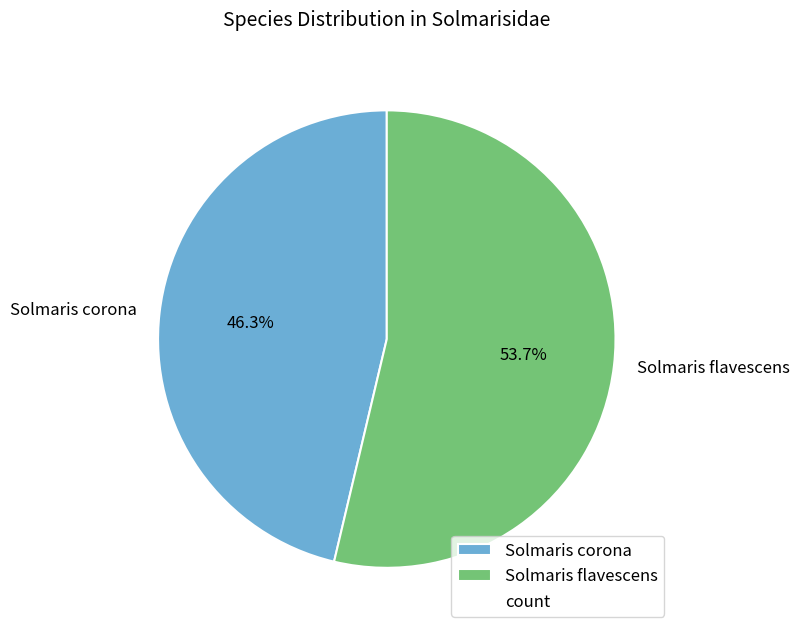

The Solmaris flavescens slice represents 54% of the pie. True or false?

True